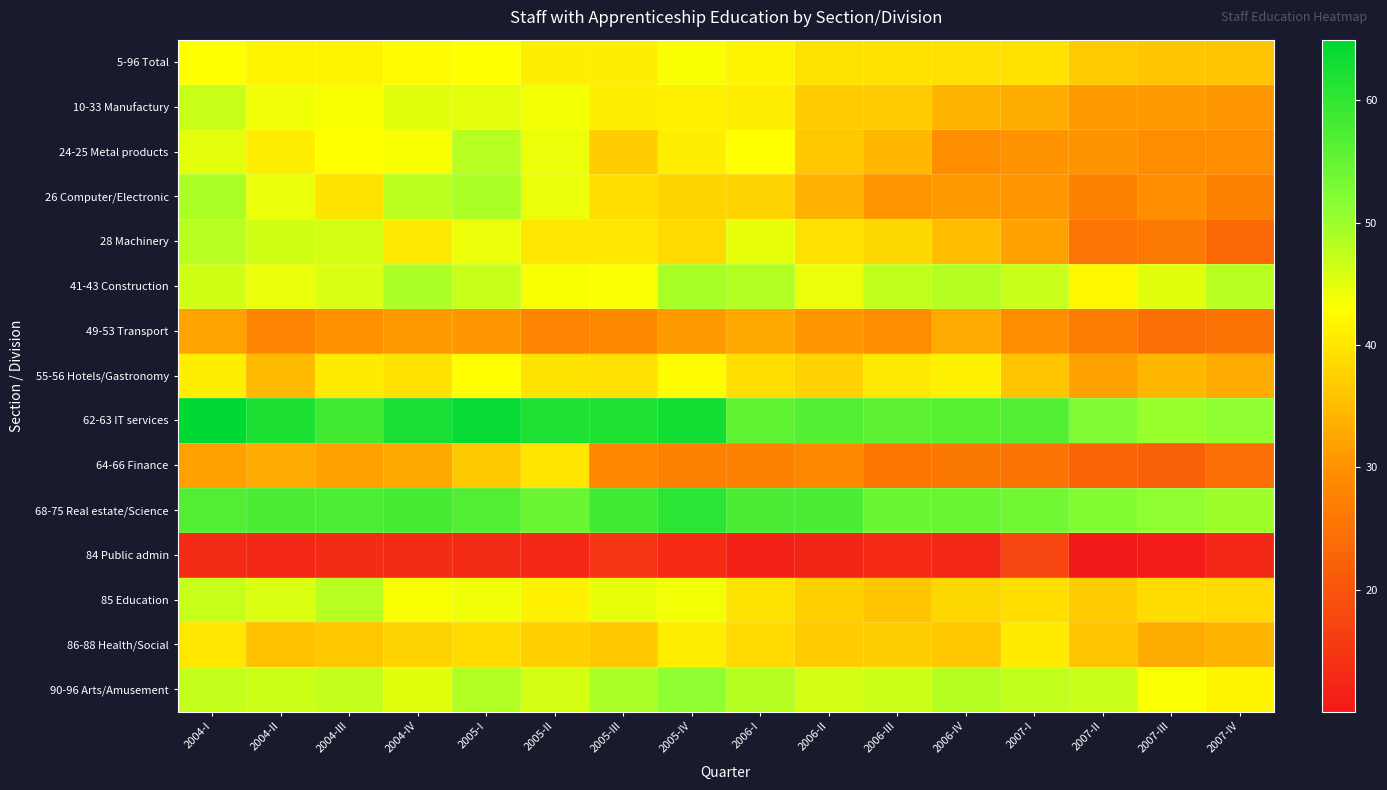

At how many categories does at least one series exceed 59?

7